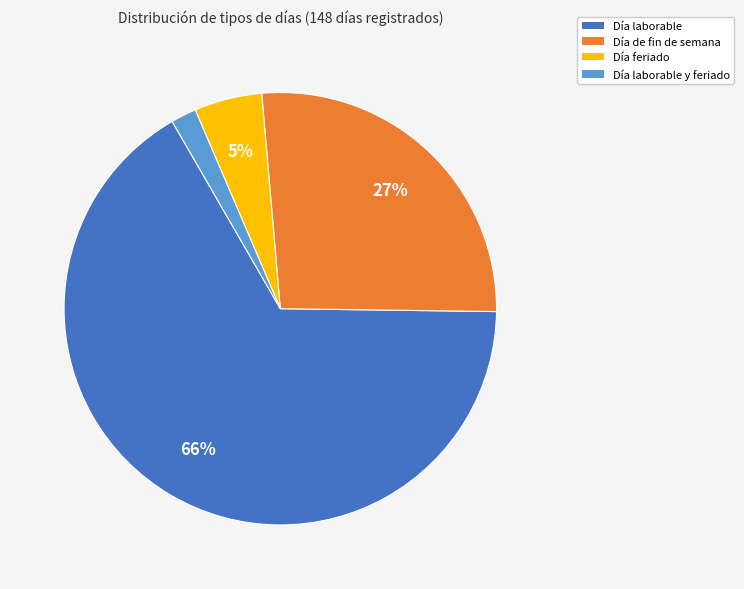

To the nearest percent, what is the average slice percentage?

25%